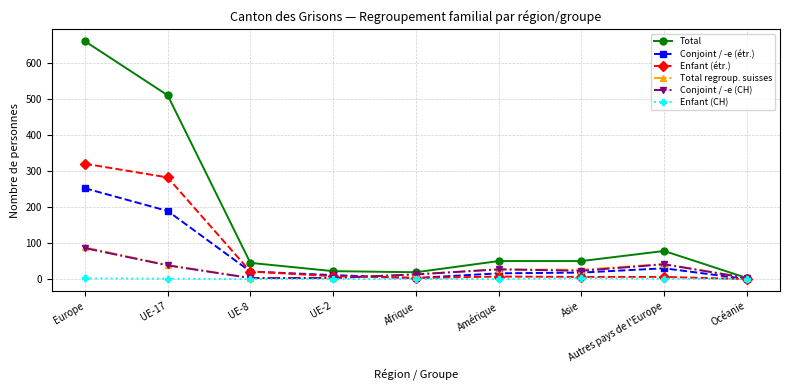

Which category has the highest value in the Conjoint / -e (CH) series?

Europe